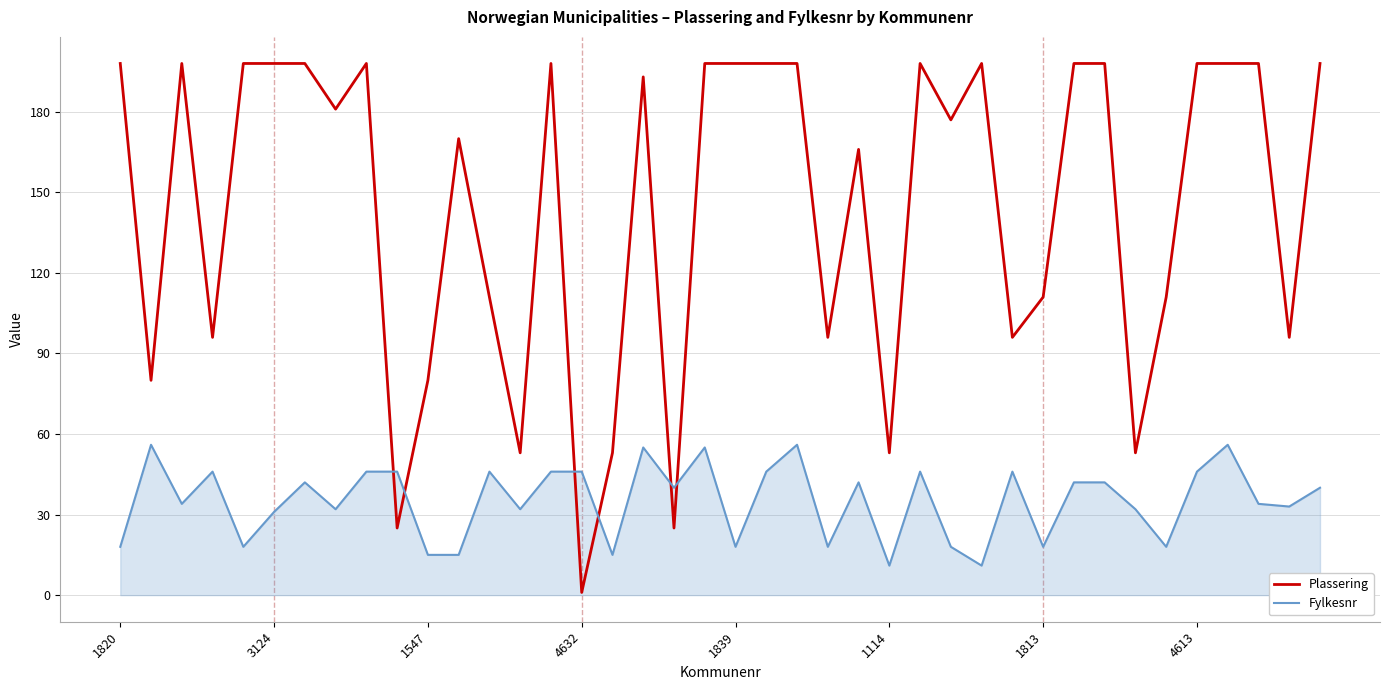

List the series in order of their peak value, lowest first.

Fylkesnr, Plassering